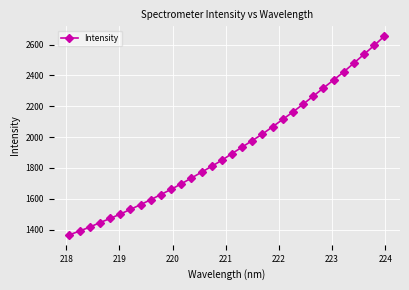

What is the difference between the second highest and minimum values?

1227.8